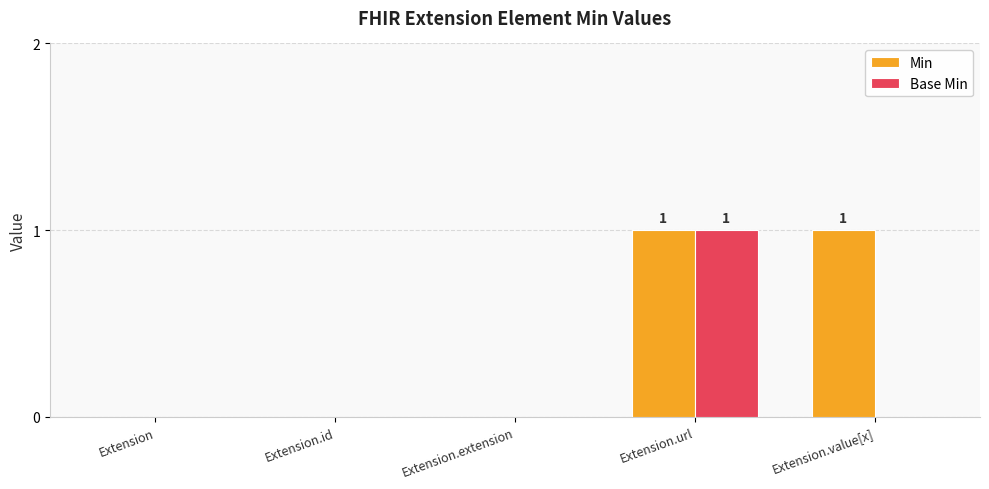

The Base Min series shows 0 at Extension.value[x]. True or false?

True